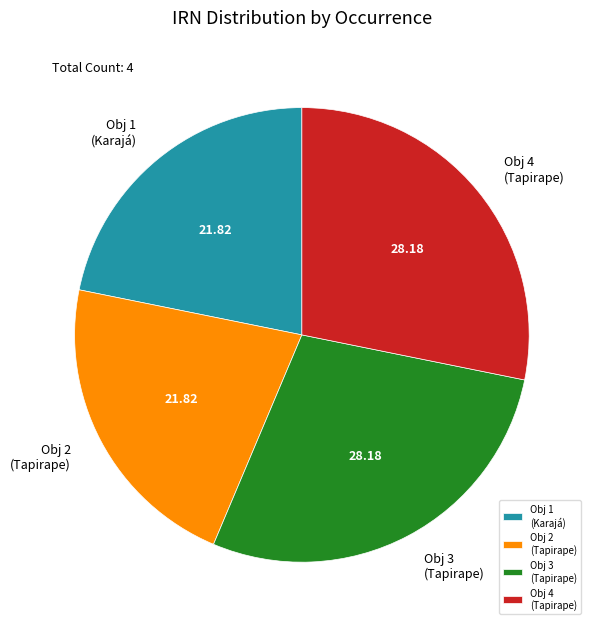

Does Obj 1 (Karajá) represent more than half of the total?

No